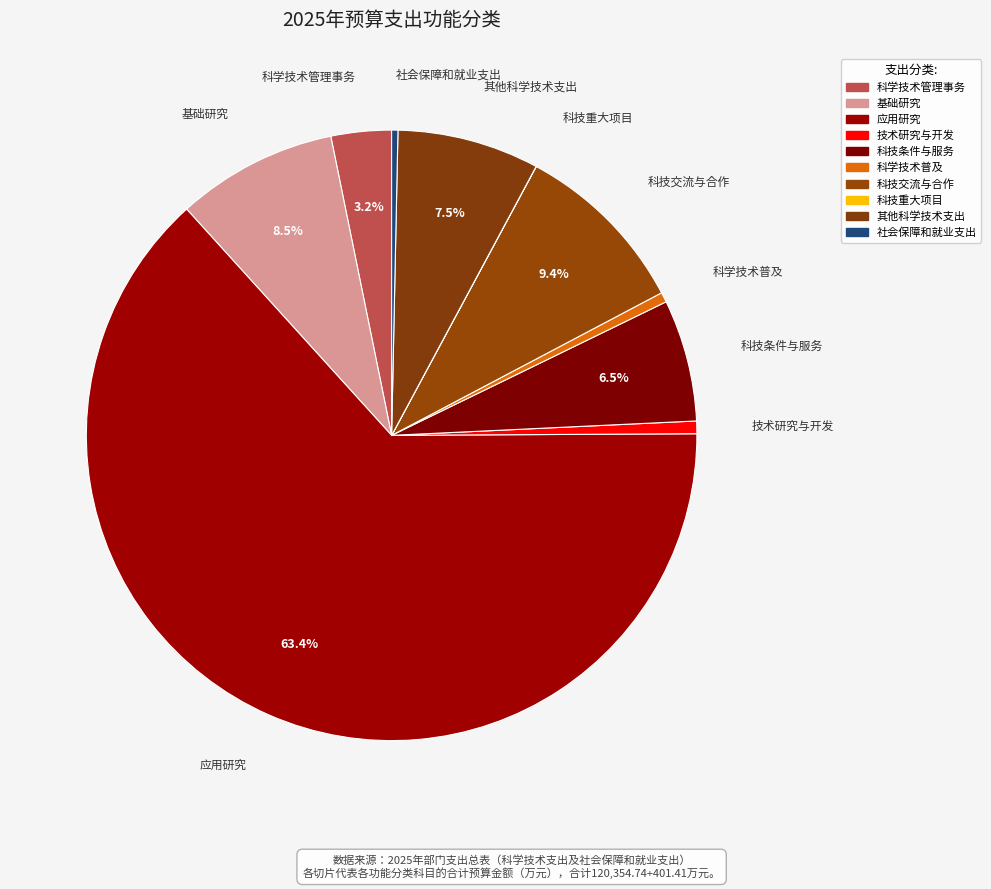

Which category has the smallest portion of the pie?

科技重大项目